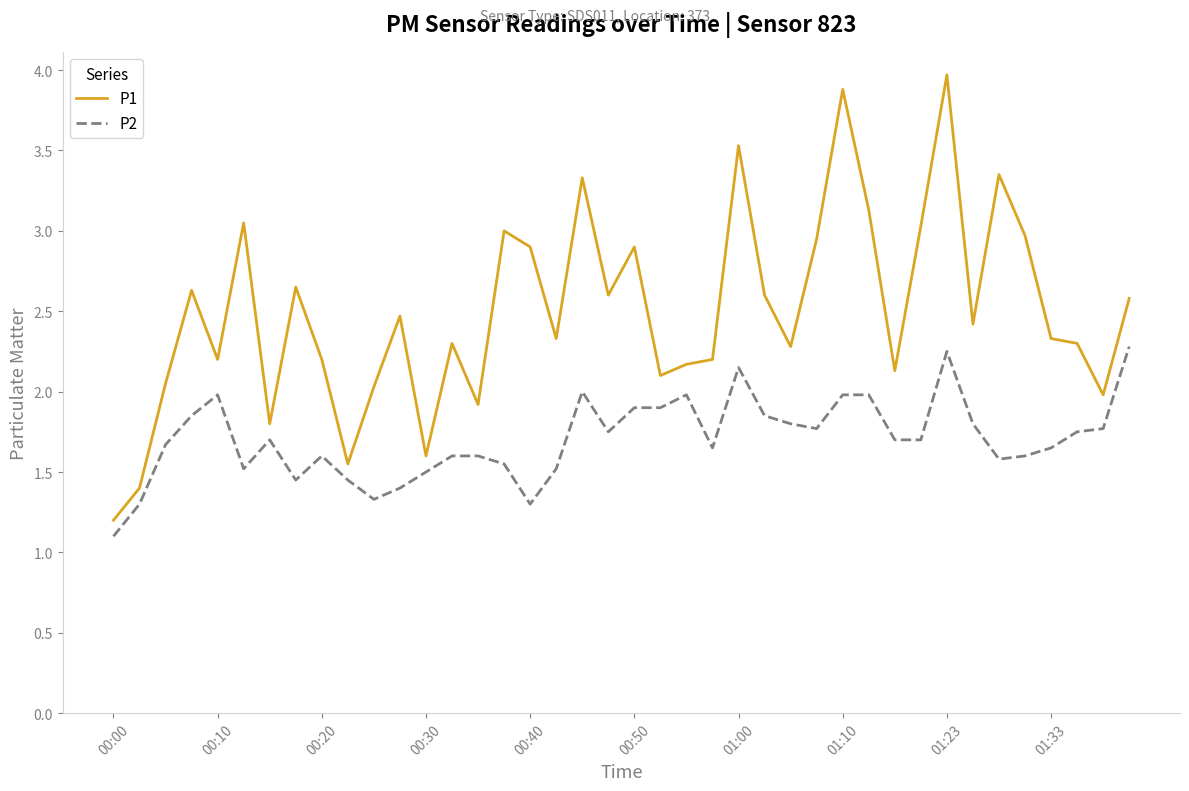

Which series has the largest total across all categories?

P1